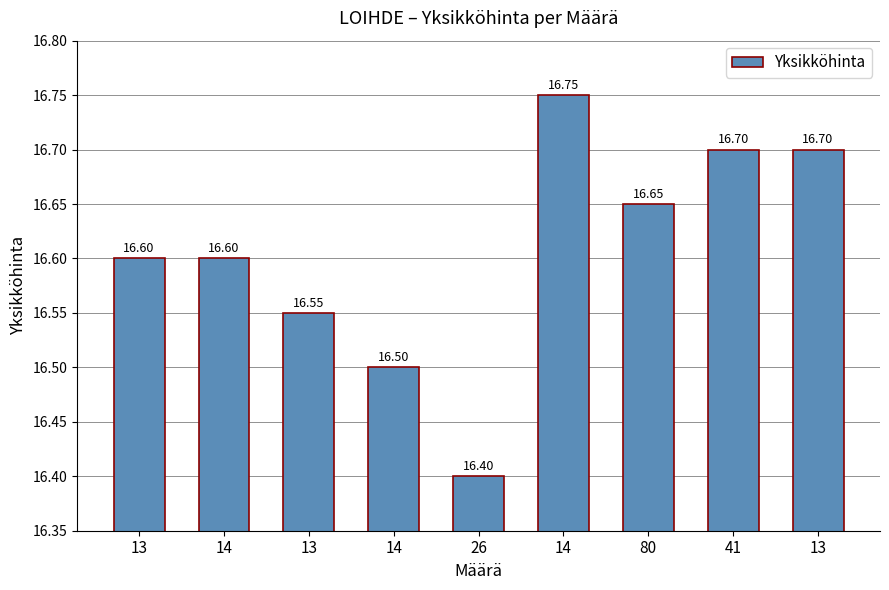

What is the difference between the values at 41 and 80?

0.1